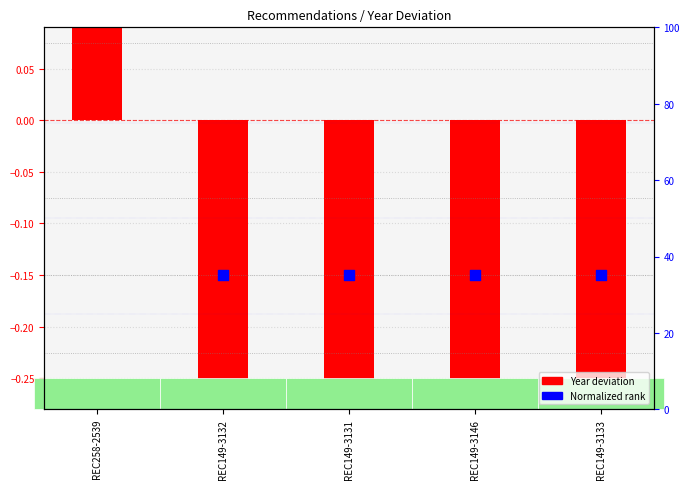

What is the total value across all series at REC149-3131?

-1.4